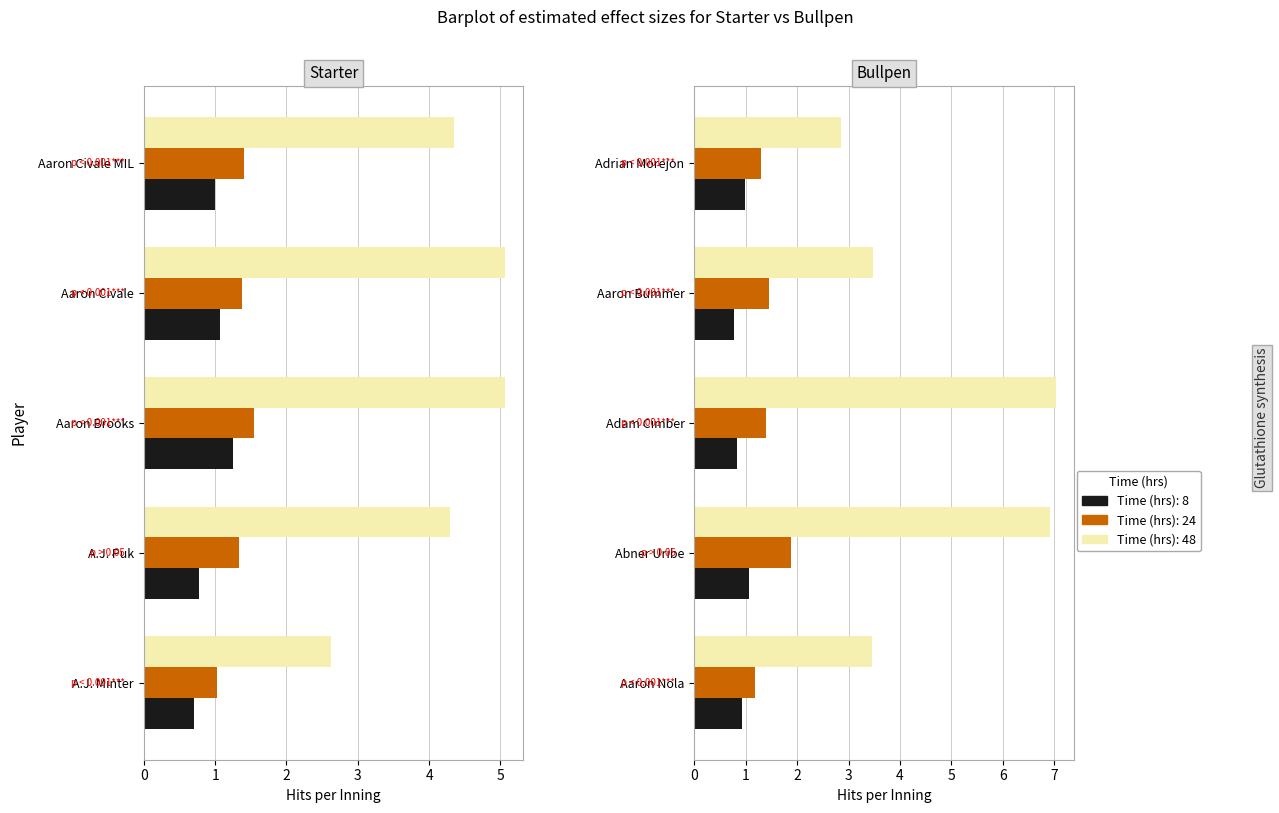

Which category has the lowest value in the 8 series?

A.J. Minter